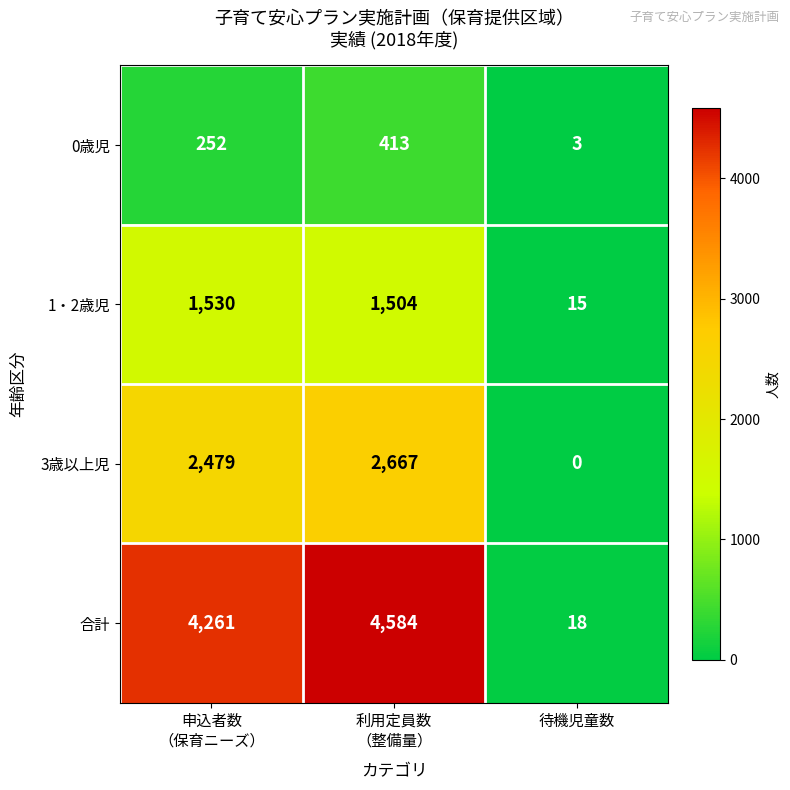

Which series changed the most between 利用定員数
（整備量） and 待機児童数?

合計